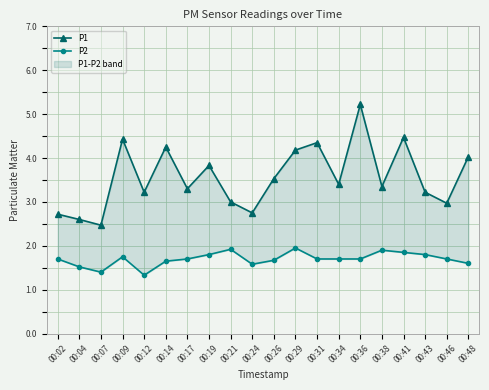

Reading left to right, list all the values displayed in this chart.

P1: 00:02=2.7	00:04=2.6	00:07=2.5	00:09=4.4	00:12=3.2	00:14=4.2	00:17=3.3	00:19=3.8	00:21=3.0	00:24=2.8	00:26=3.5	00:29=4.2	00:31=4.3	00:34=3.4	00:36=5.2	00:38=3.4	00:41=4.5	00:43=3.2	00:46=3.0	00:48=4.0
P2: 00:02=1.7	00:04=1.5	00:07=1.4	00:09=1.8	00:12=1.3	00:14=1.6	00:17=1.7	00:19=1.8	00:21=1.9	00:24=1.6	00:26=1.7	00:29=1.9	00:31=1.7	00:34=1.7	00:36=1.7	00:38=1.9	00:41=1.9	00:43=1.8	00:46=1.7	00:48=1.6